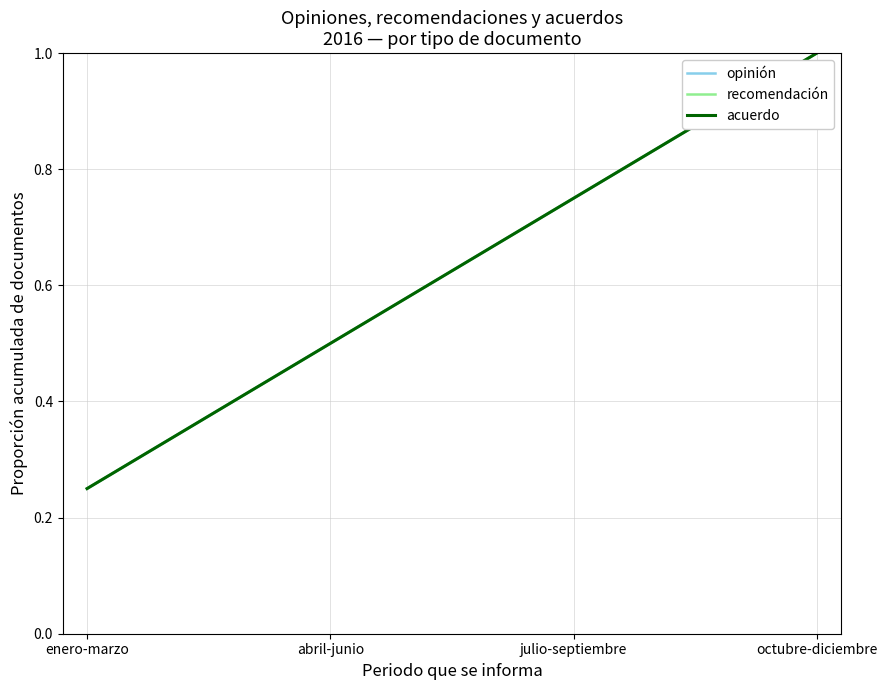

Does the chart have visible grid lines?

Yes